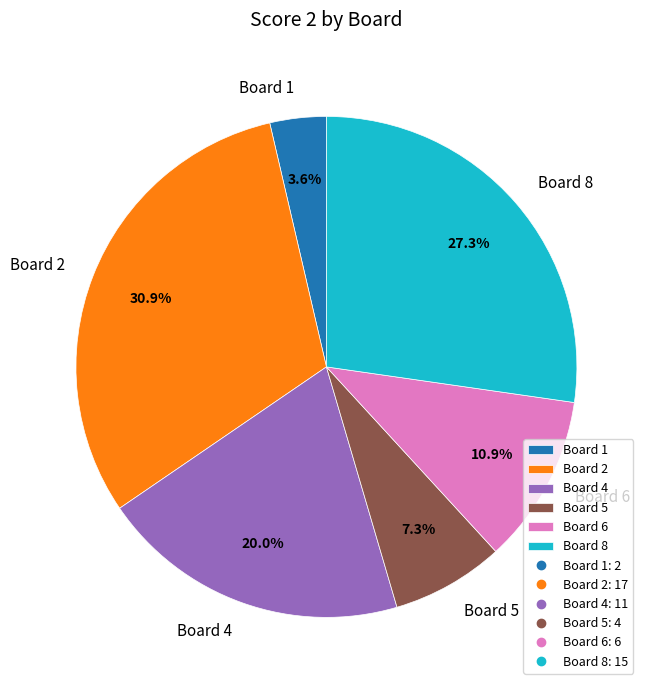

The Board 5 slice represents 7% of the pie. True or false?

True